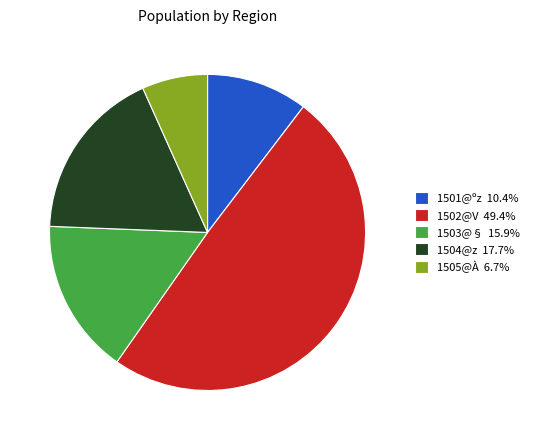

How many segments does this pie chart have?

5